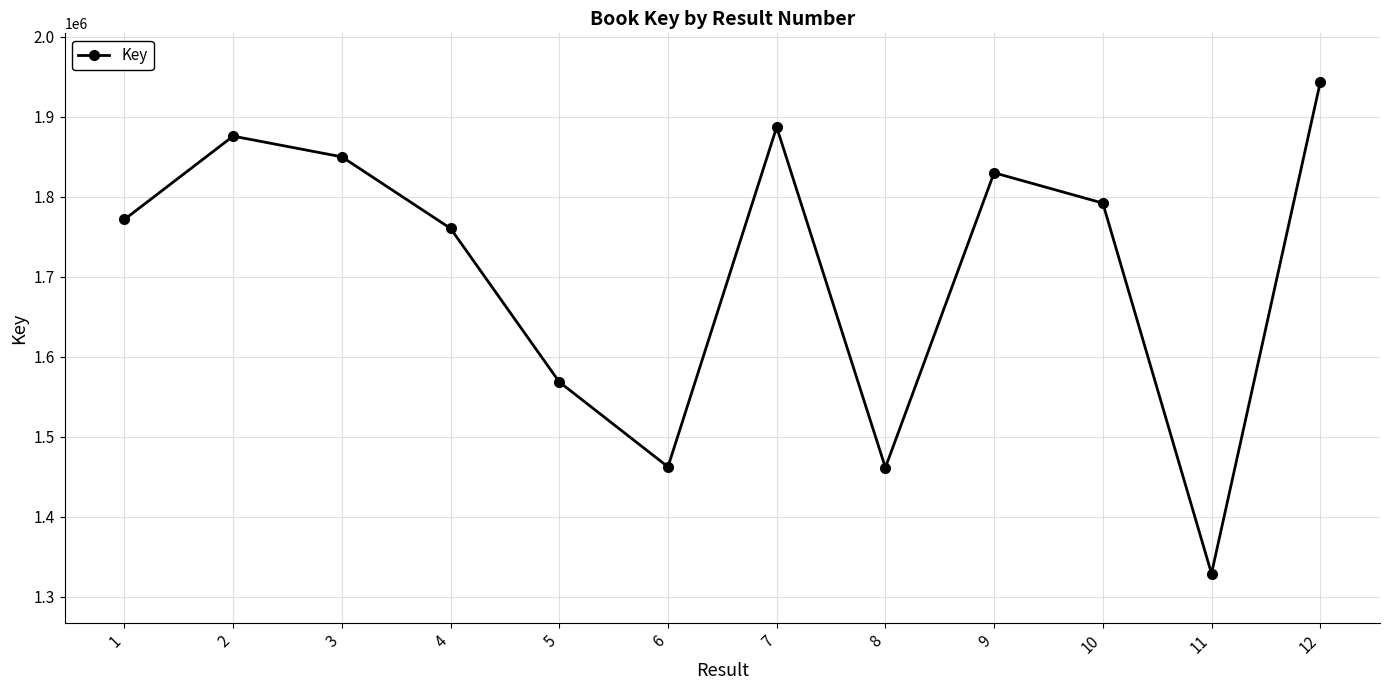

Count the number of data series in this chart.

1